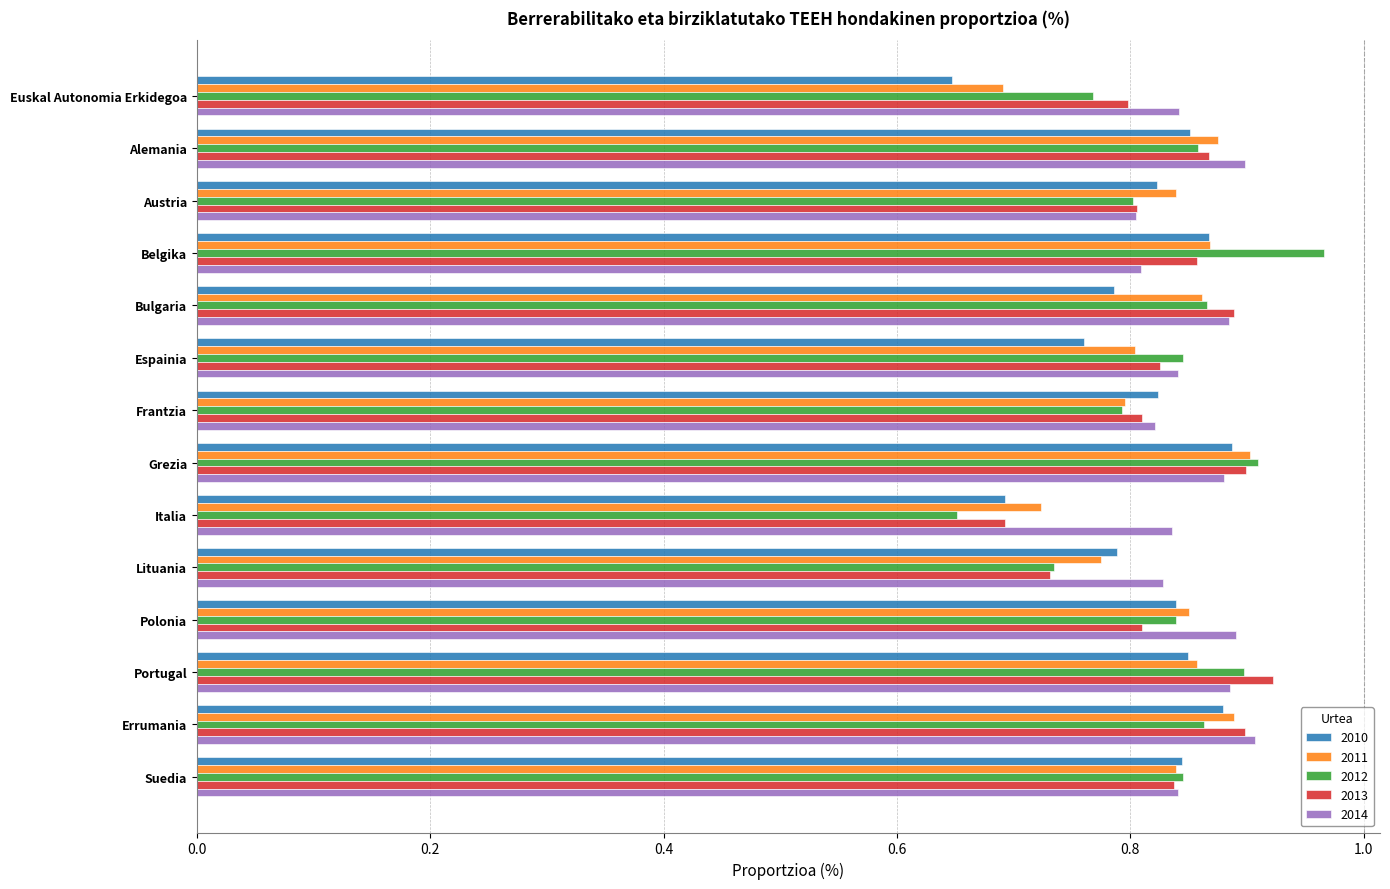

At which label does 2013 reach its peak?

Portugal